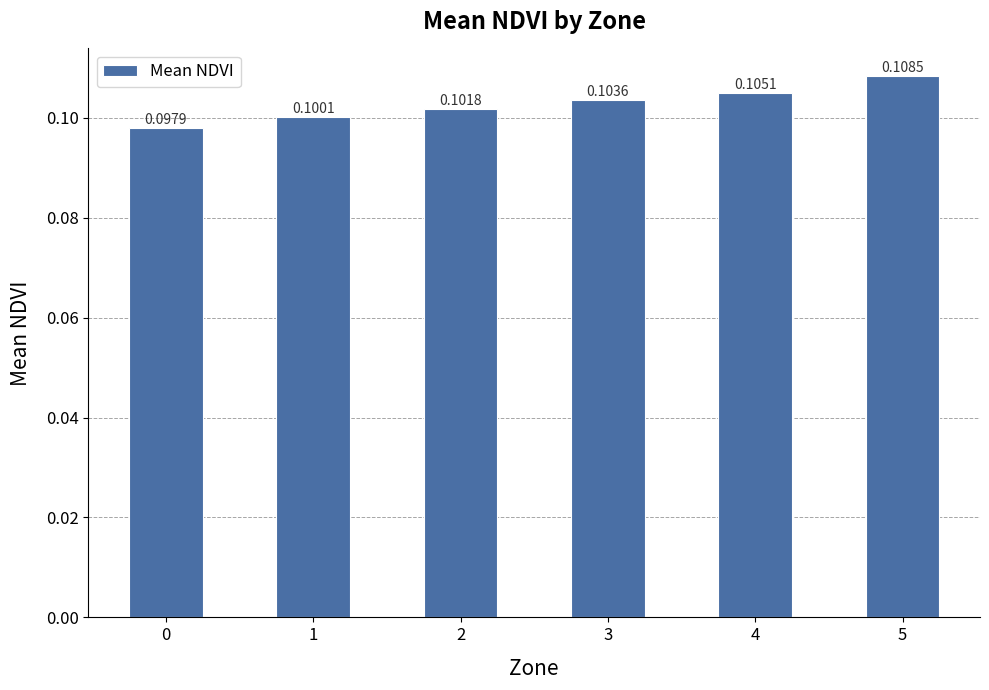

At which category does the chart reach its peak across all series?

5